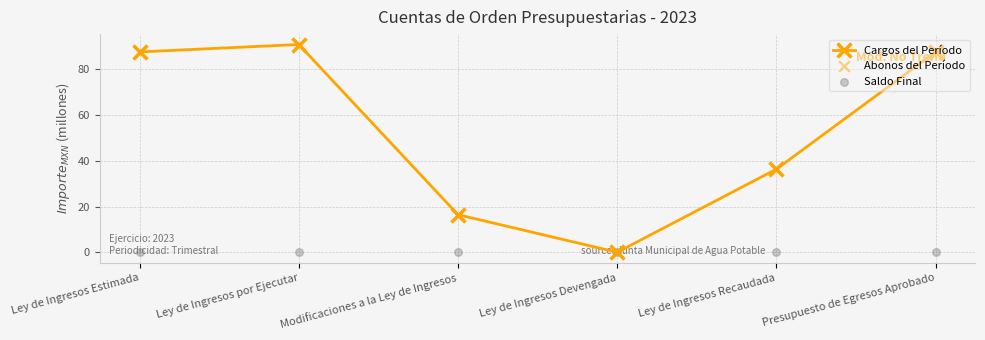

Is the value of Abonos del Período at Presupuesto de Egresos Aprobado greater than the value of Saldo Final at Modificaciones a la Ley de Ingresos?

Yes